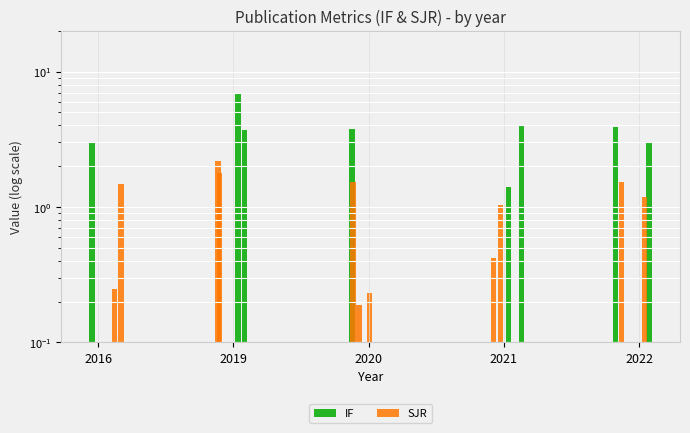

What is the average value of the IF series?

2.7